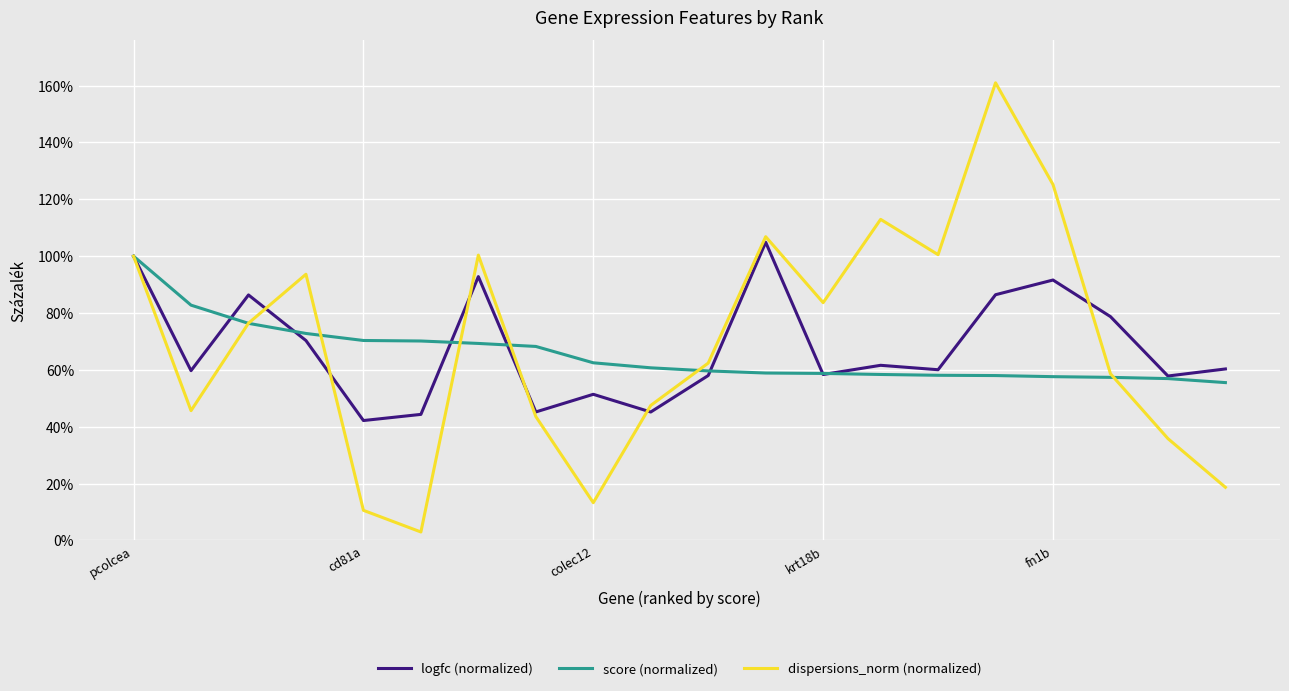

How many lines are shown in the chart?

3